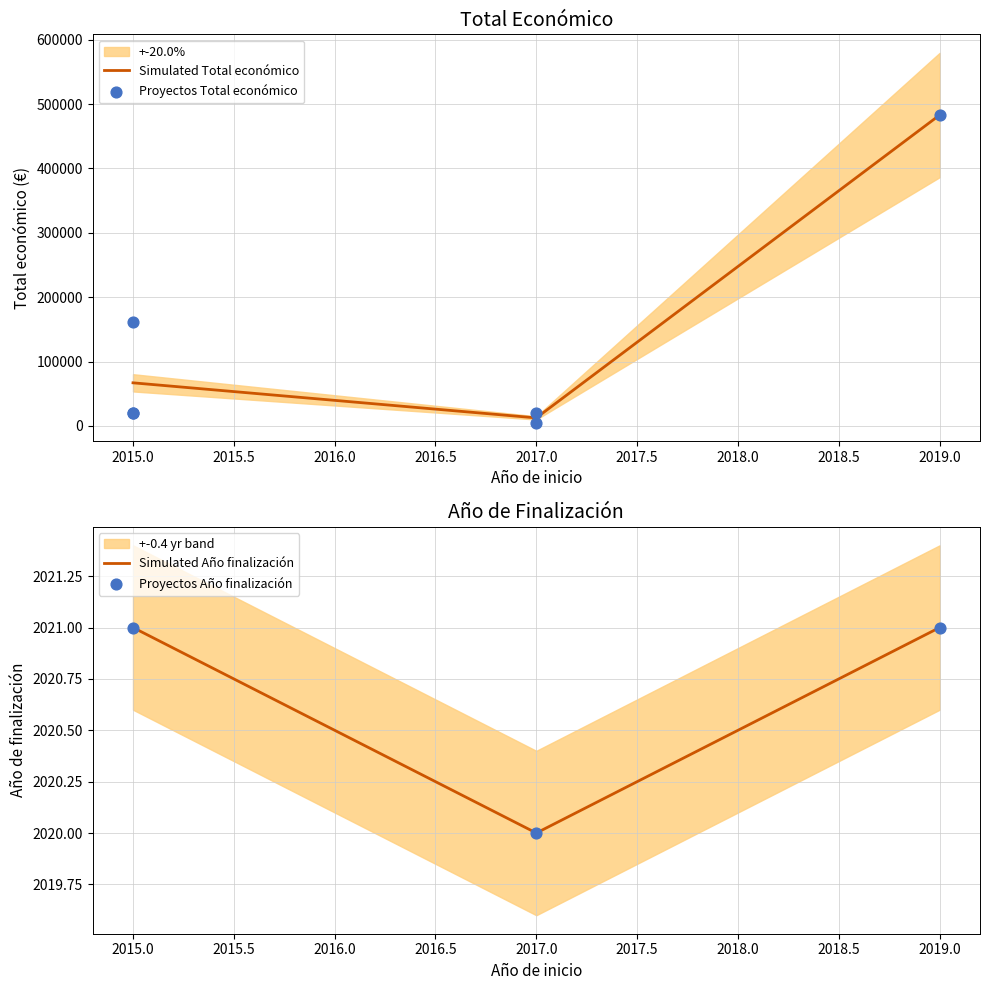

What is the change in value from 2019 to 2015?

-463084